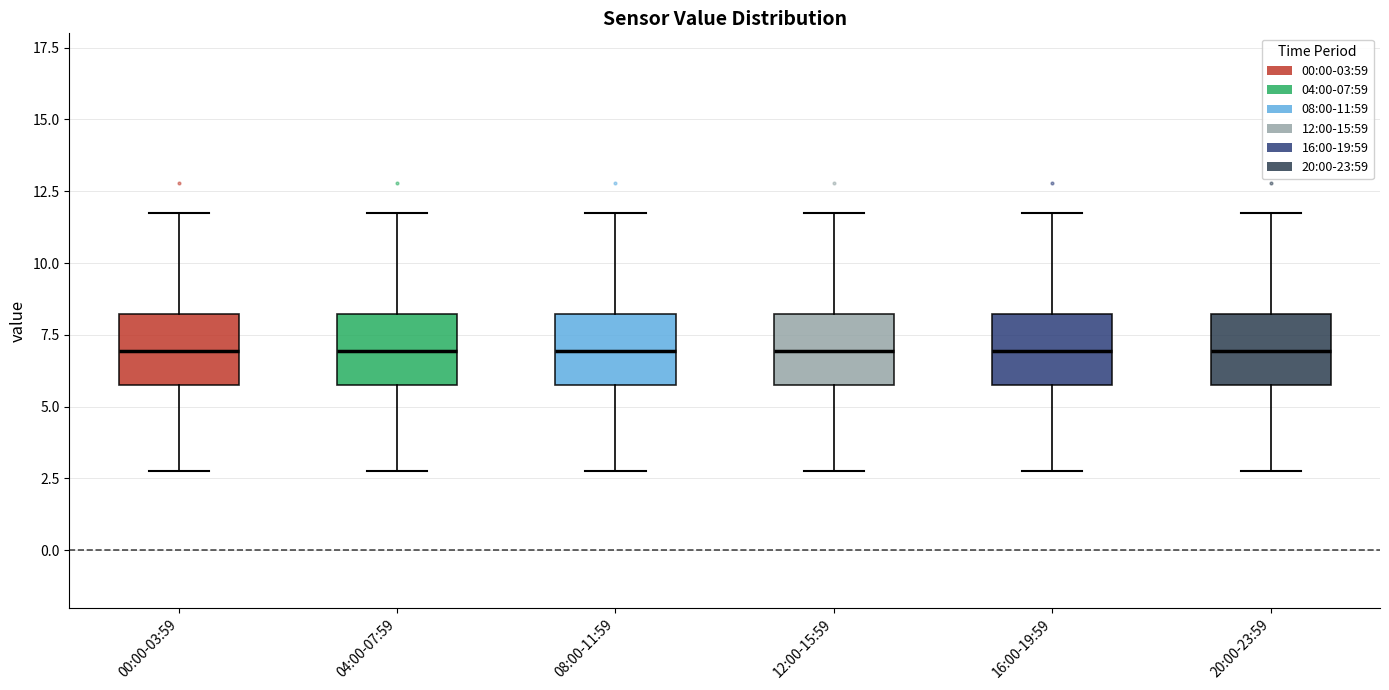

Reading left to right, read every box against the y-axis: the position of its median line, the range the box covers, and the ends of its whiskers. The values are not printed on the chart, so give them approximately, as read against the axis.

00:00-03:59: median 7.0, box 6.0 to 8.0, whiskers 3.0 to 11.5
04:00-07:59: median 7.0, box 6.0 to 8.0, whiskers 3.0 to 11.5
08:00-11:59: median 7.0, box 6.0 to 8.0, whiskers 3.0 to 11.5
12:00-15:59: median 7.0, box 6.0 to 8.0, whiskers 3.0 to 11.5
16:00-19:59: median 7.0, box 6.0 to 8.0, whiskers 3.0 to 11.5
20:00-23:59: median 7.0, box 6.0 to 8.0, whiskers 3.0 to 11.5